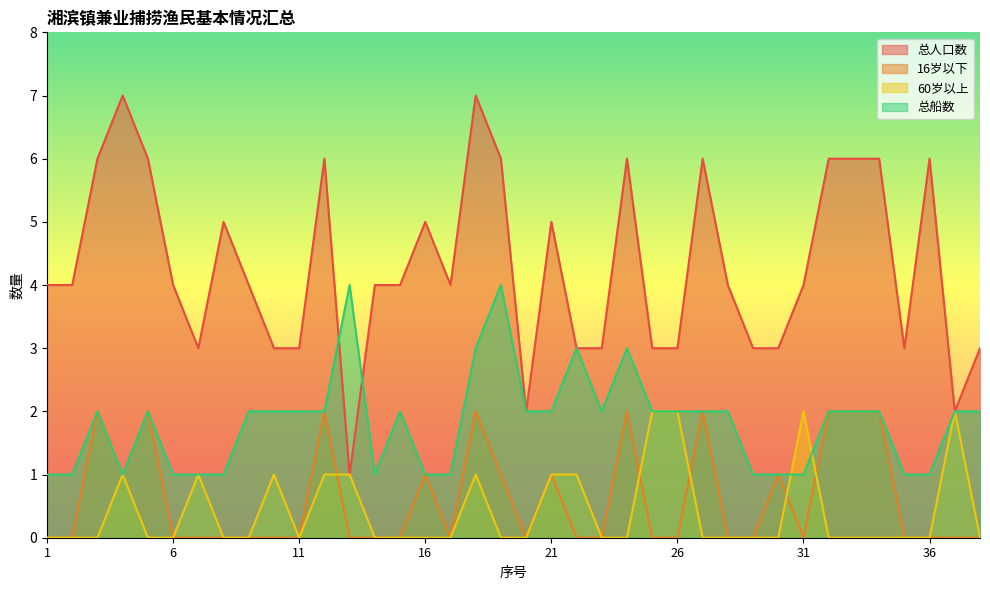

Where is the first local maximum for 16岁以下?

3